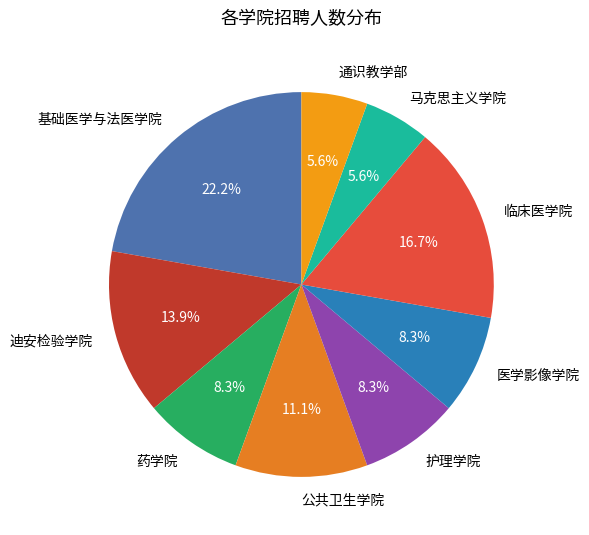

Is 公共卫生学院 the majority of the pie?

No